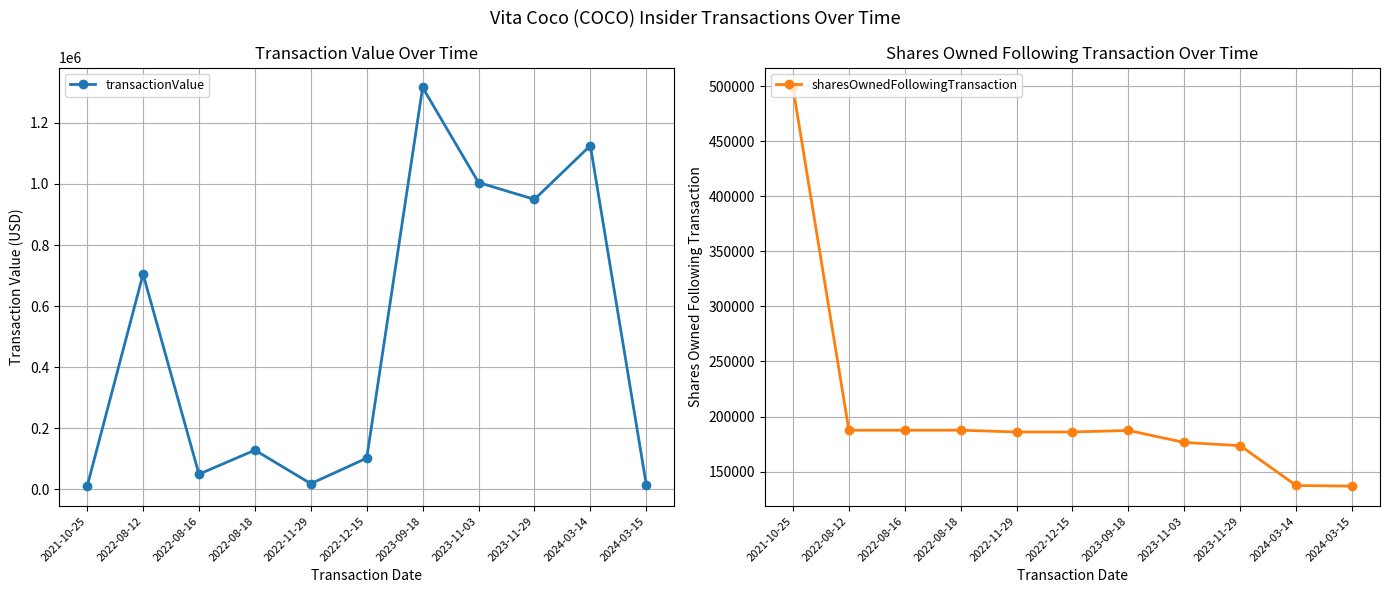

At which category is the sum across all series the highest?

2023-09-18